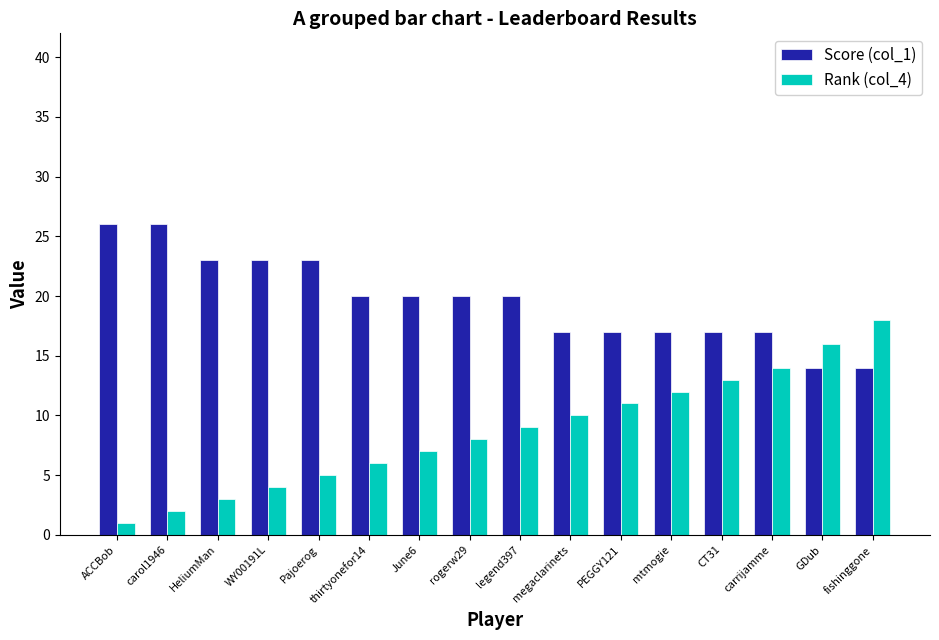

Read the Rank (col_4) value at megaclarinets, to the nearest 10.

10